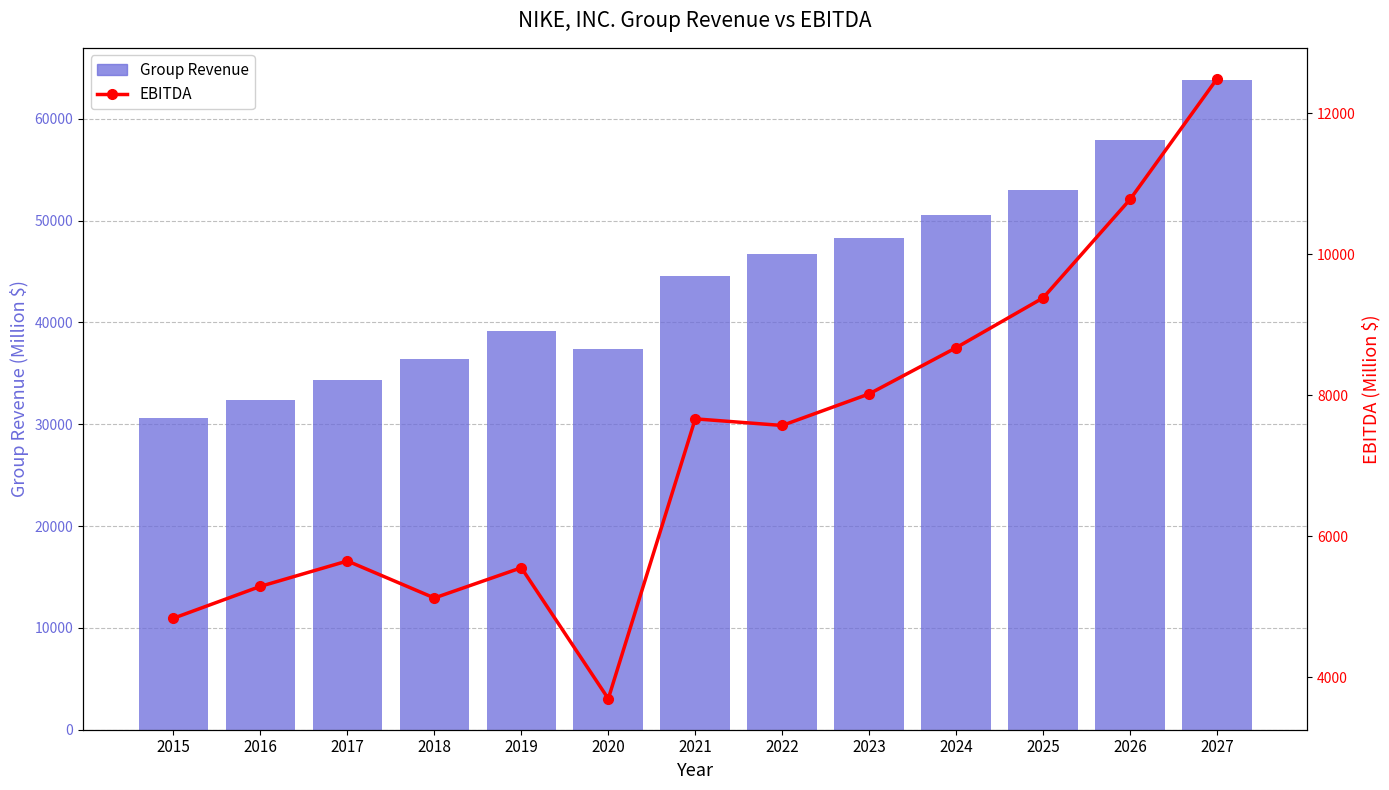

List the series in order of their overall mean, lowest first.

EBITDA, Group Revenue